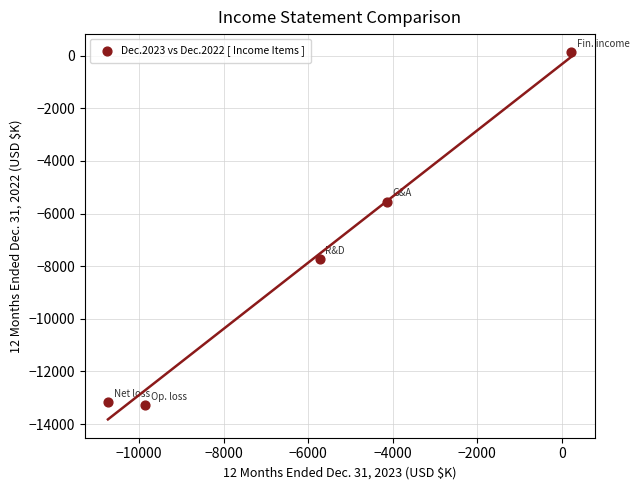

What is the range of Y values (max minus min)?

13399